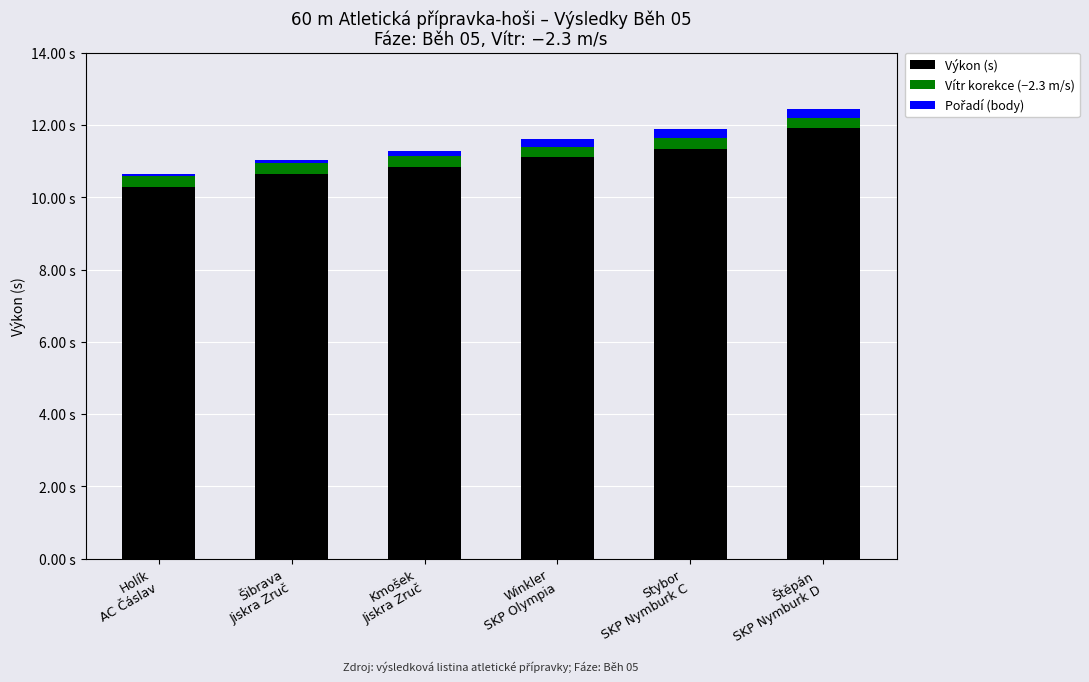

Are the bars grouped side by side (vs. stacked)?

No